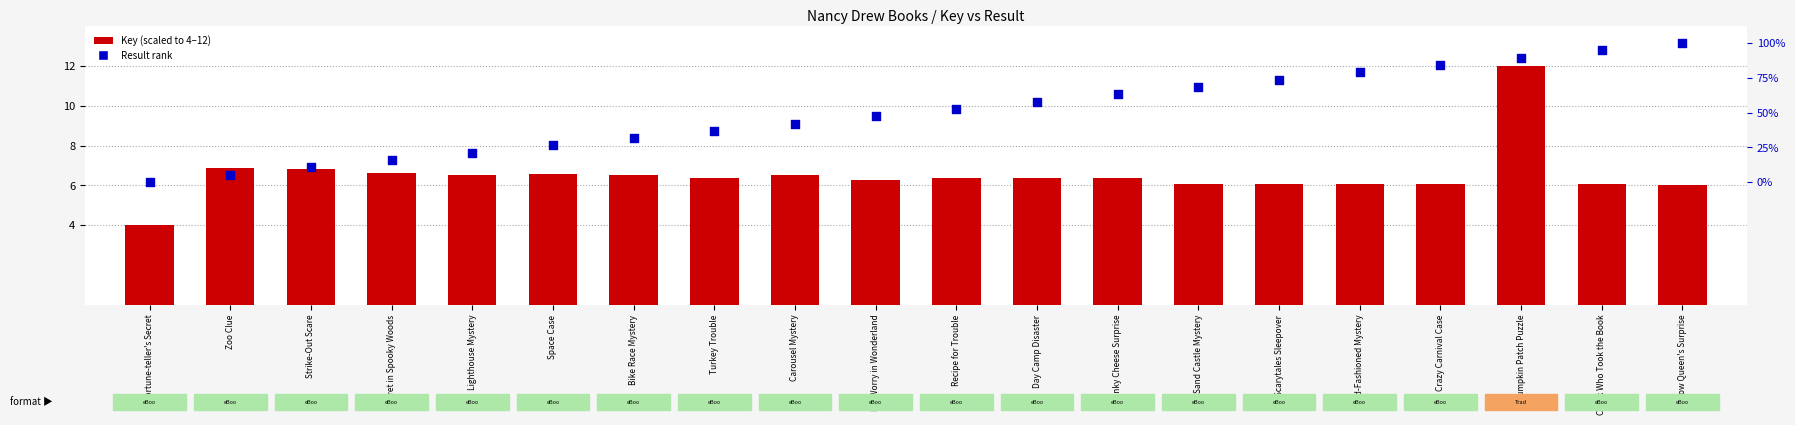

What is the total value across all series at Sand Castle Mystery?

162.5